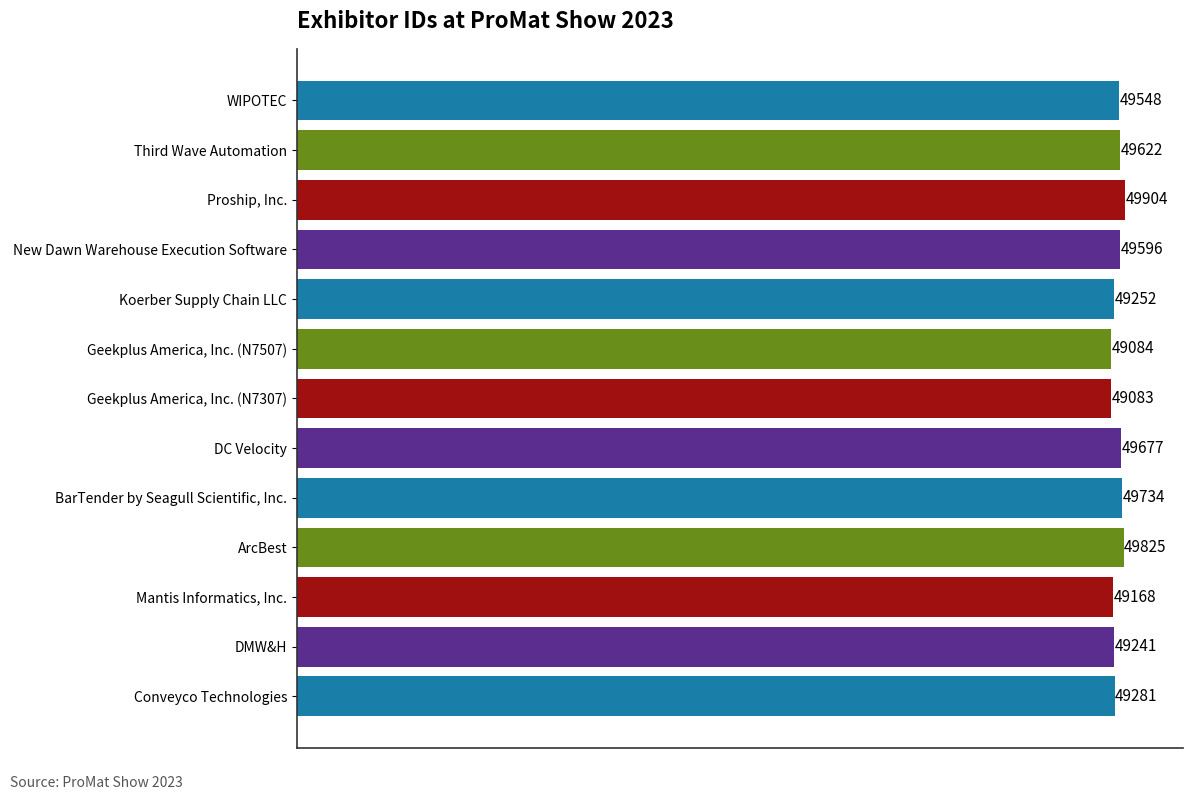

What is the change in value from BarTender by Seagull Scientific, Inc. to Proship, Inc.?

+170